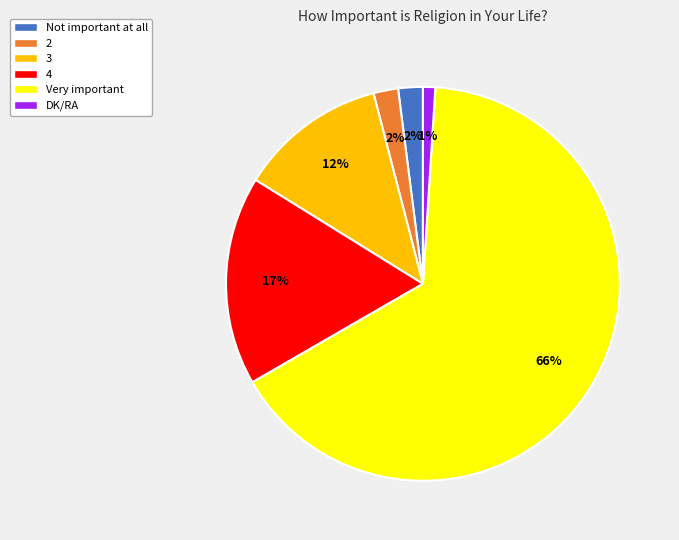

To the nearest percent, what portion does Very important represent?

66%